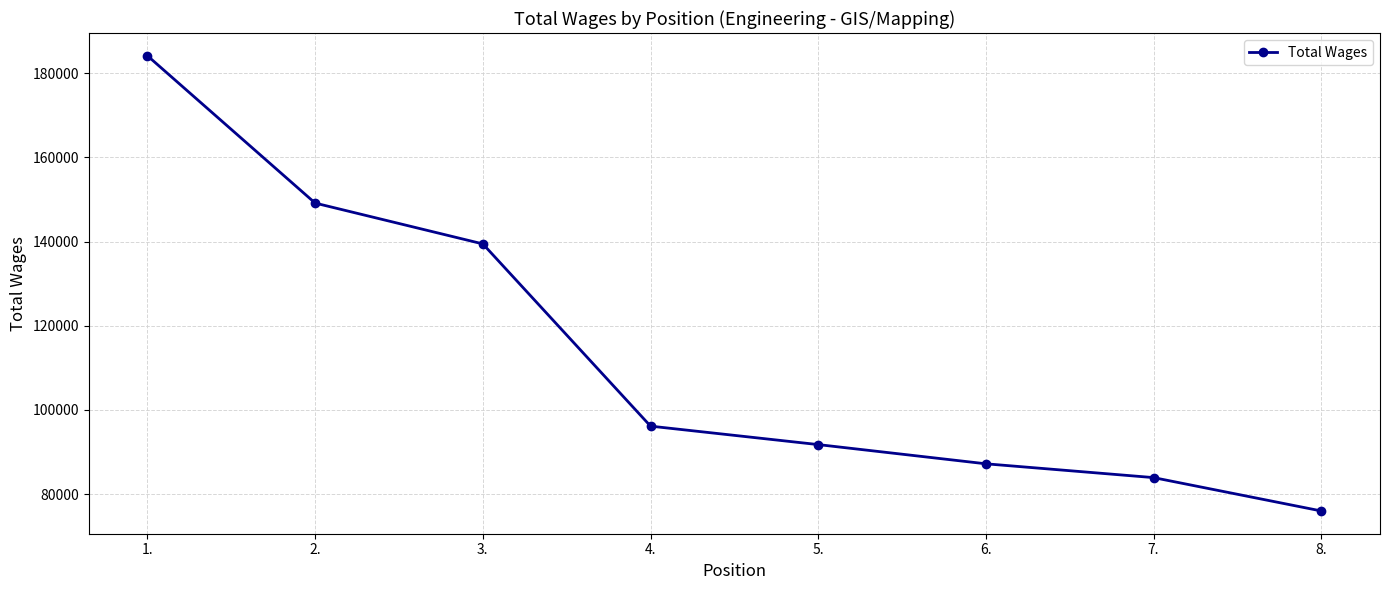

What is the sum of the values at 8. and 2.?

225126